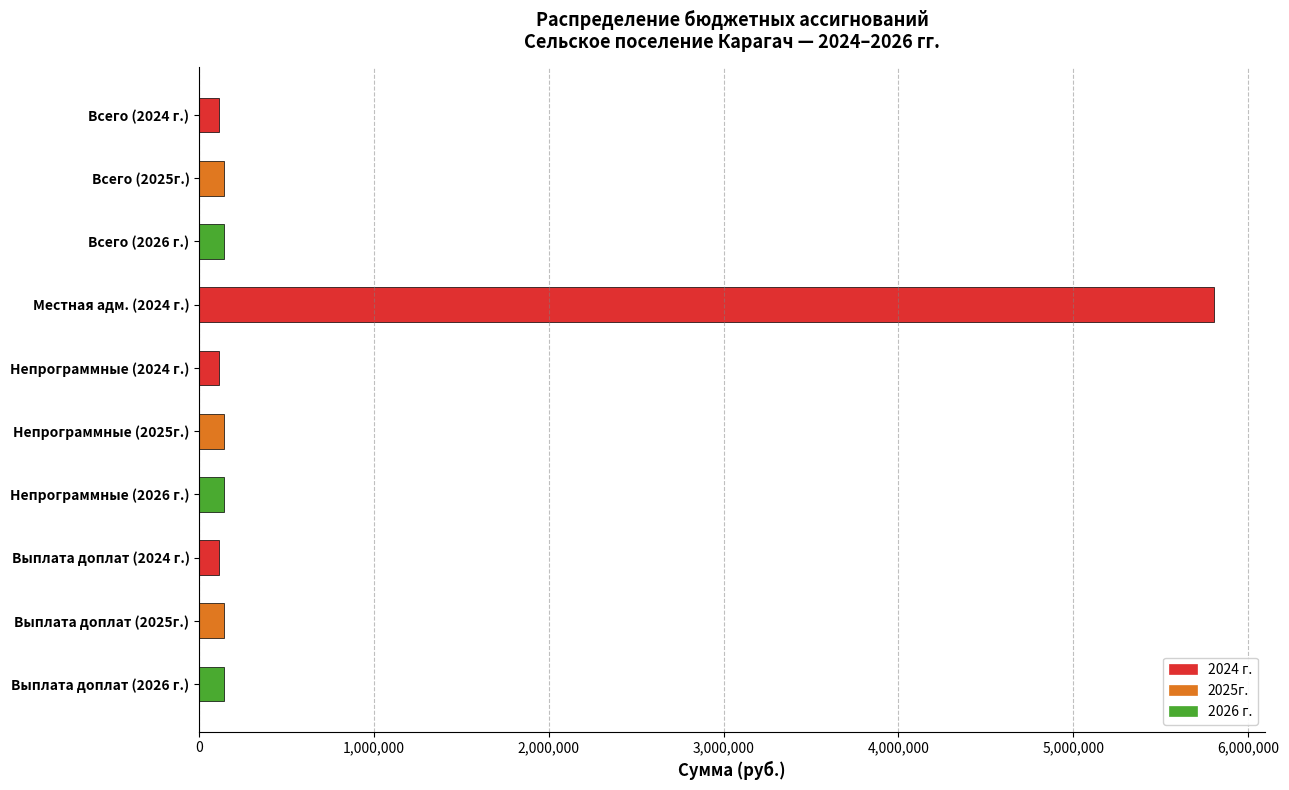

What is the sum of all 2026 г. values?

420000.0